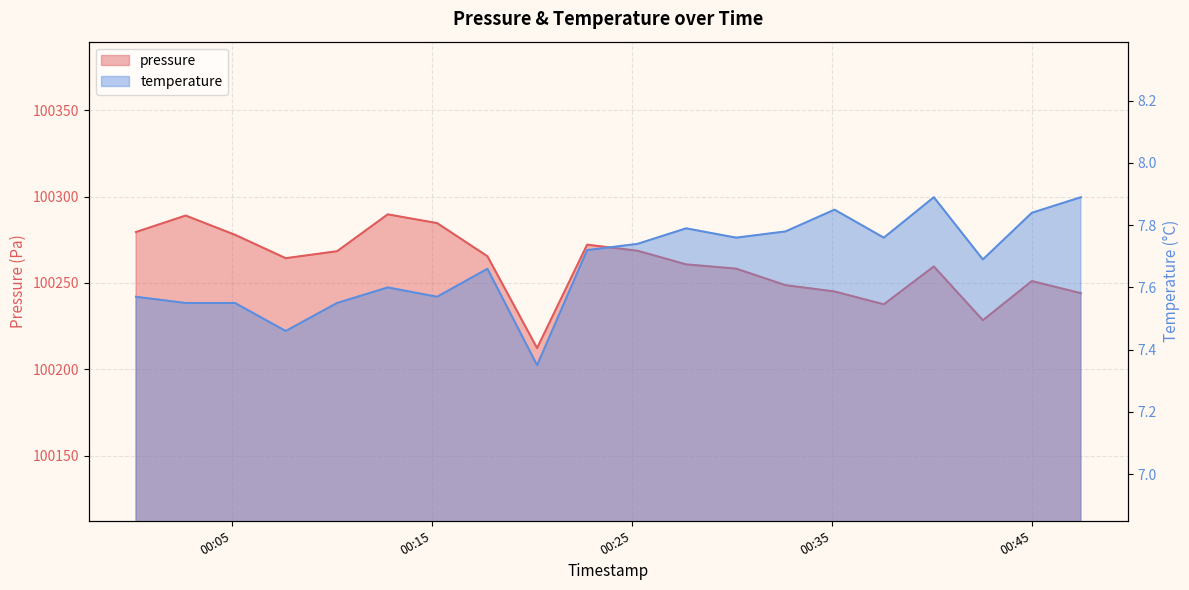

What is the total value across all series at 2023-11-19T00:12:48?

100297.3